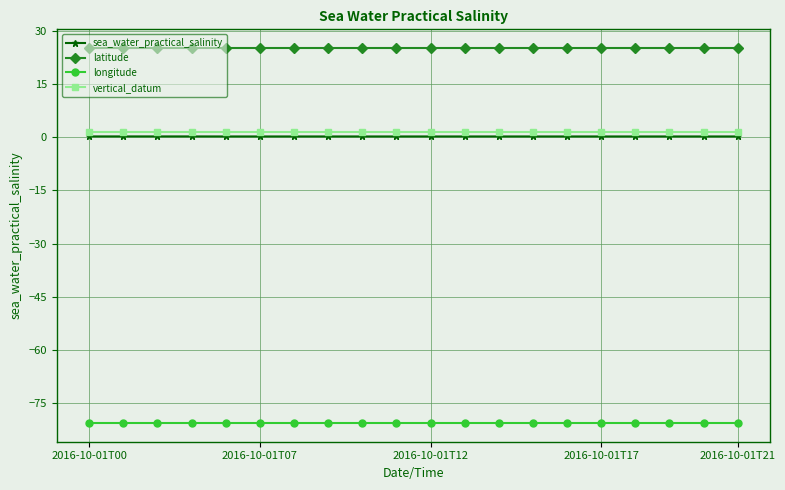

Which series has the largest total across all categories?

latitude